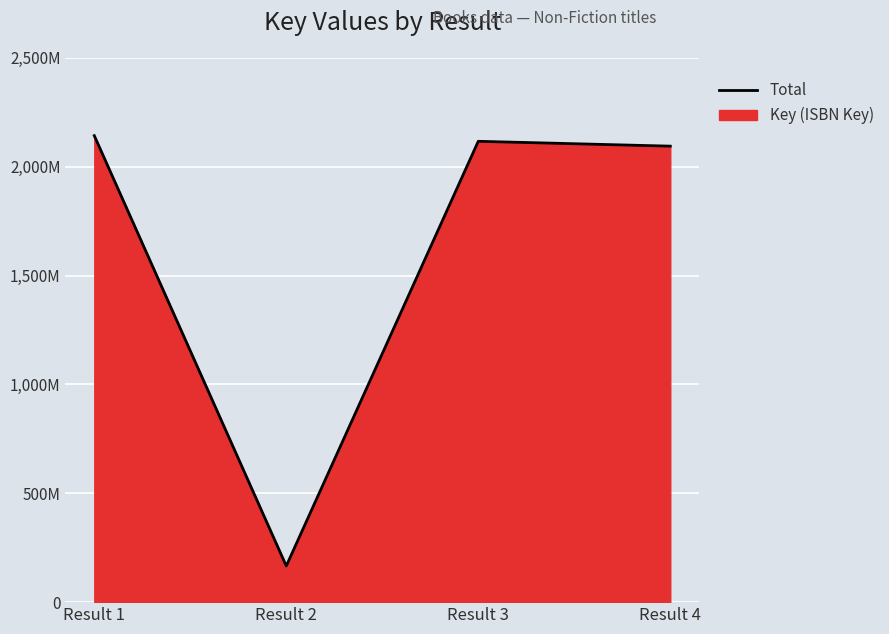

Which category has the lowest value across all series?

Result 2